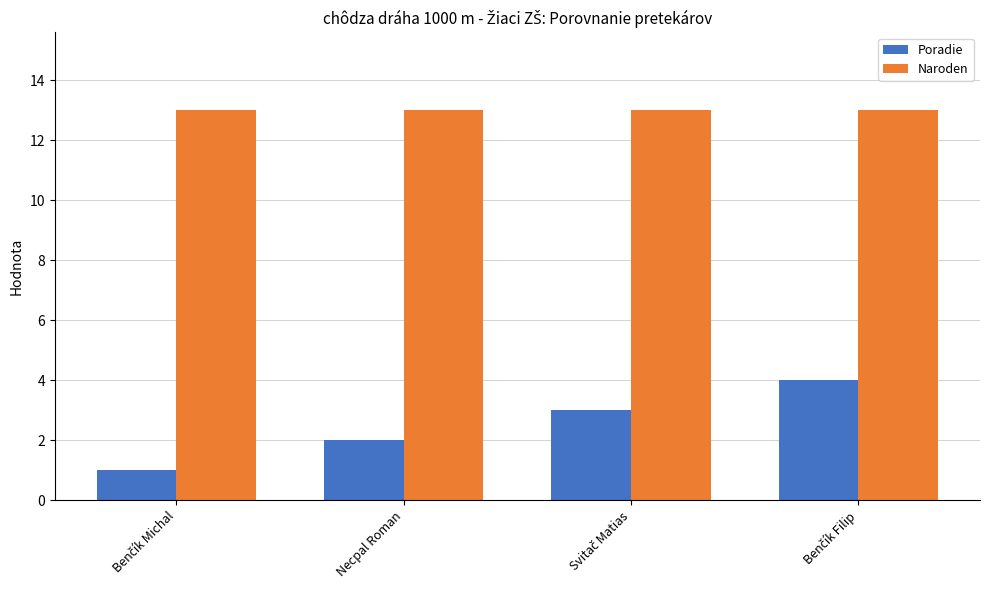

What value does the Naroden series have at Necpal Roman?

13